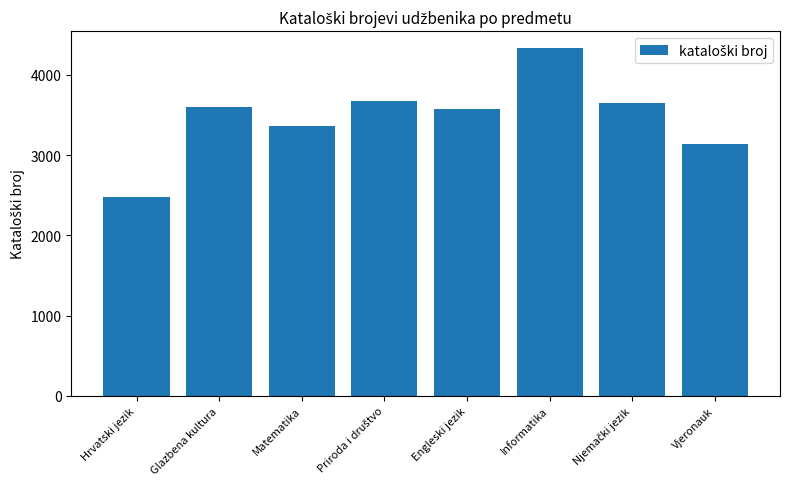

True or false: the data shows 2482 at Hrvatski jezik.

True